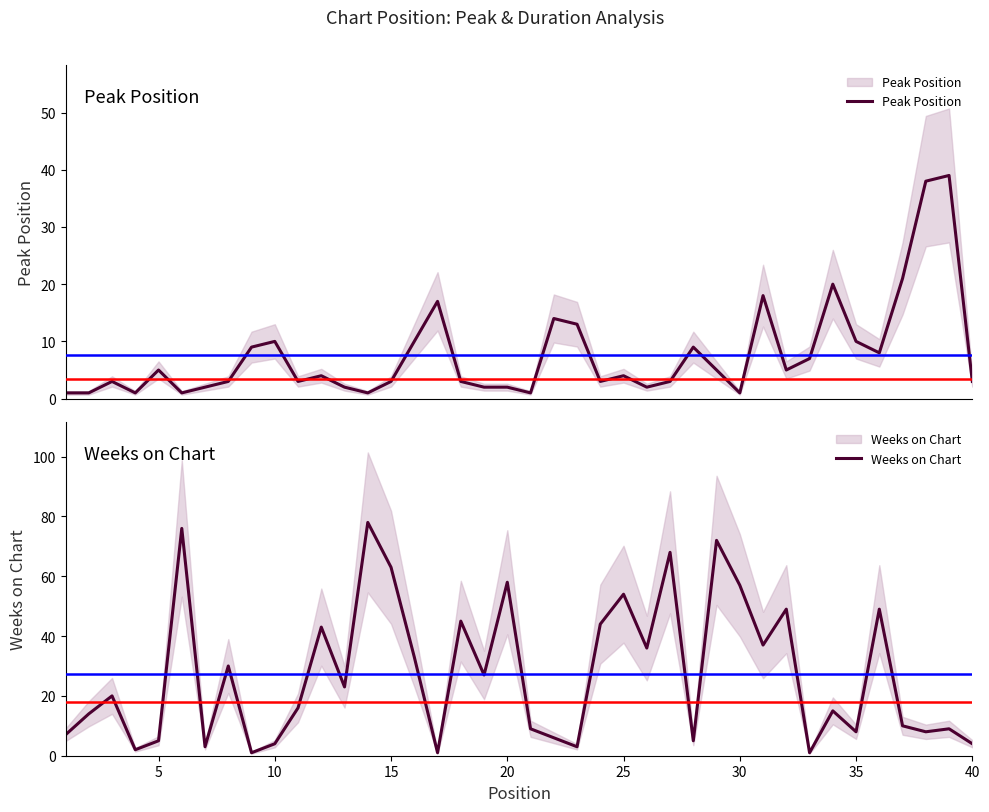

What is the sum of all Weeks on Chart values?

1093